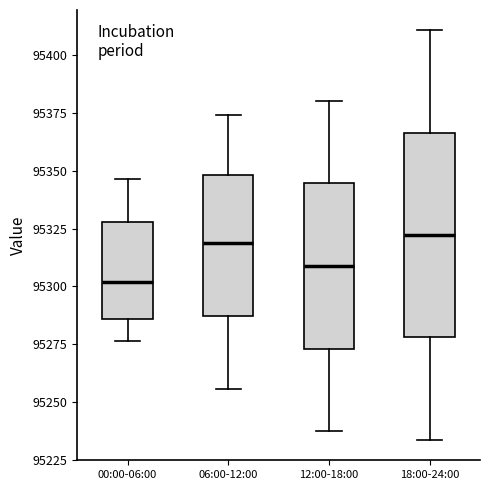

Where does the upper whisker of the box for 06:00-12:00 end on the y-axis? The values are not printed on the chart, so give them approximately, as read against the axis.

95375